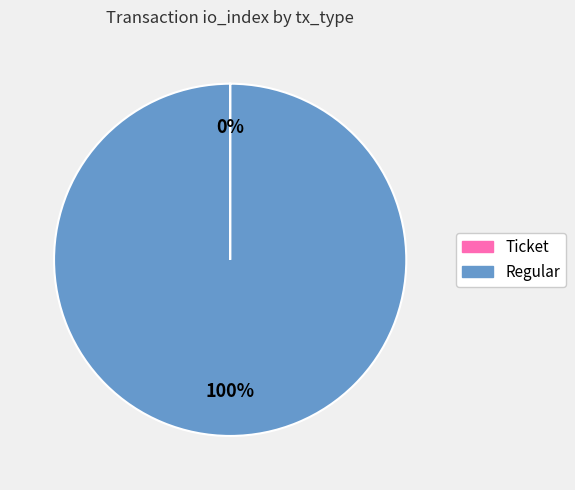

Which slice represents more than half of the pie?

Regular